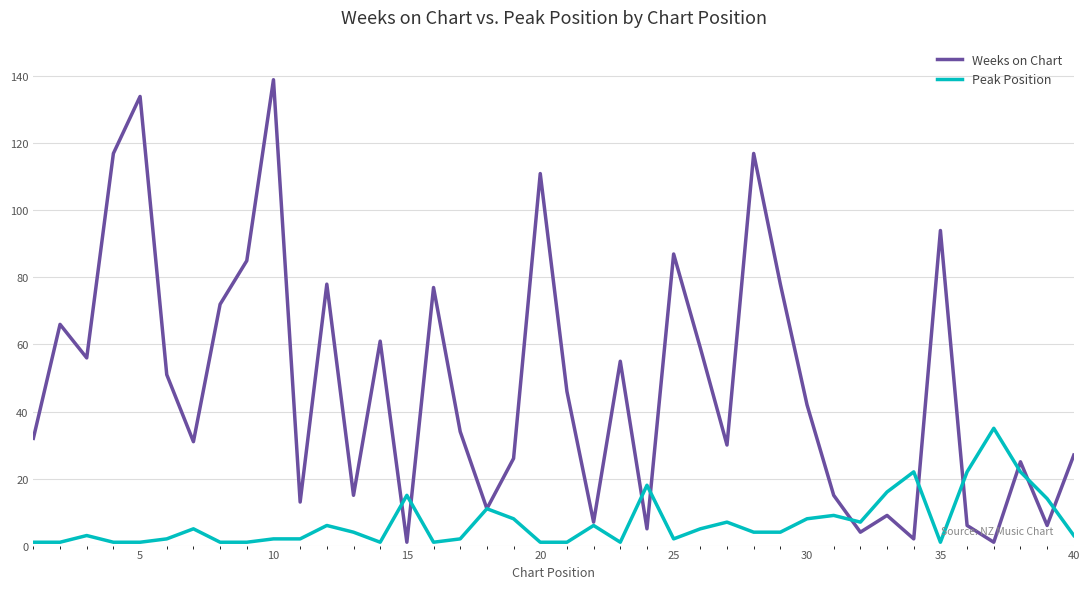

List the series in order of their peak value, lowest first.

Peak Position, Weeks on Chart